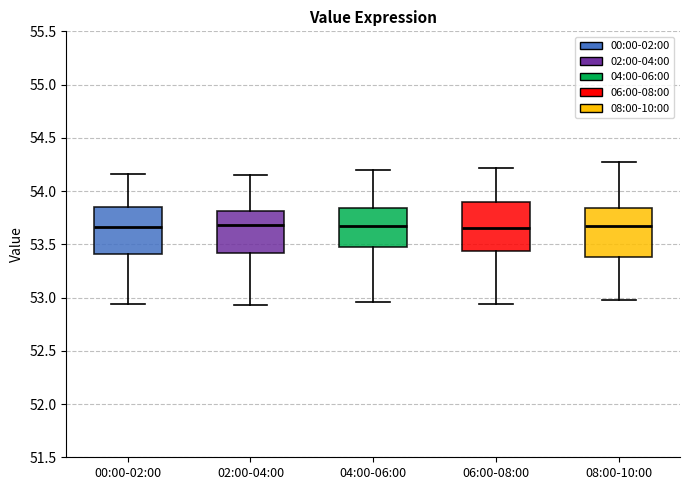

Where does the upper whisker of the box for 00:00-02:00 end on the y-axis? The values are not printed on the chart, so give them approximately, as read against the axis.

54.15